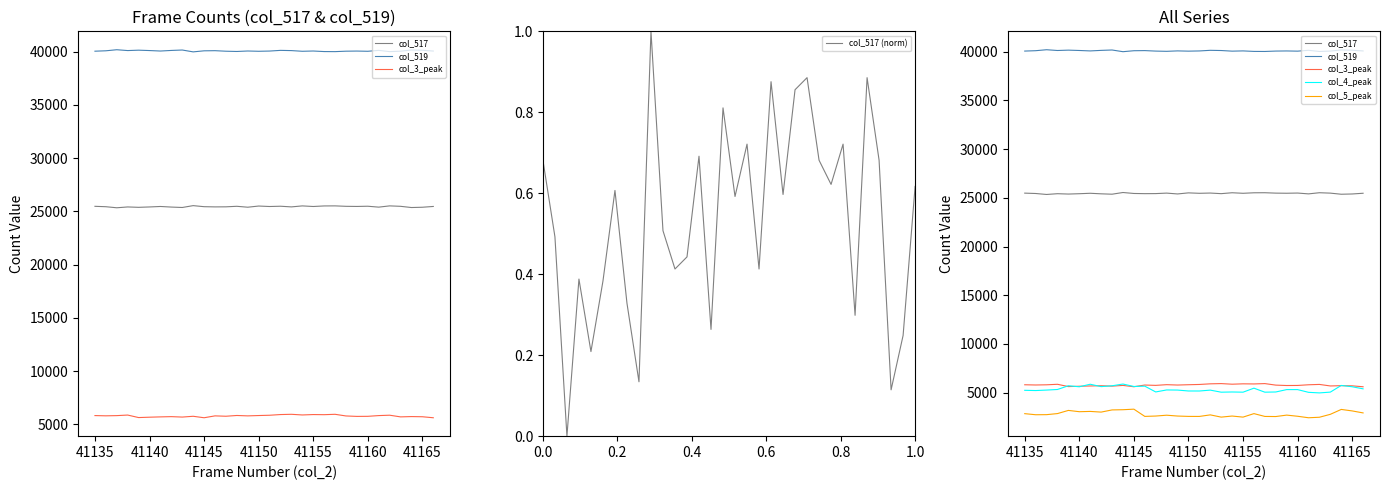

The col_3_peak series shows 1699.4 at 41160. True or false?

False